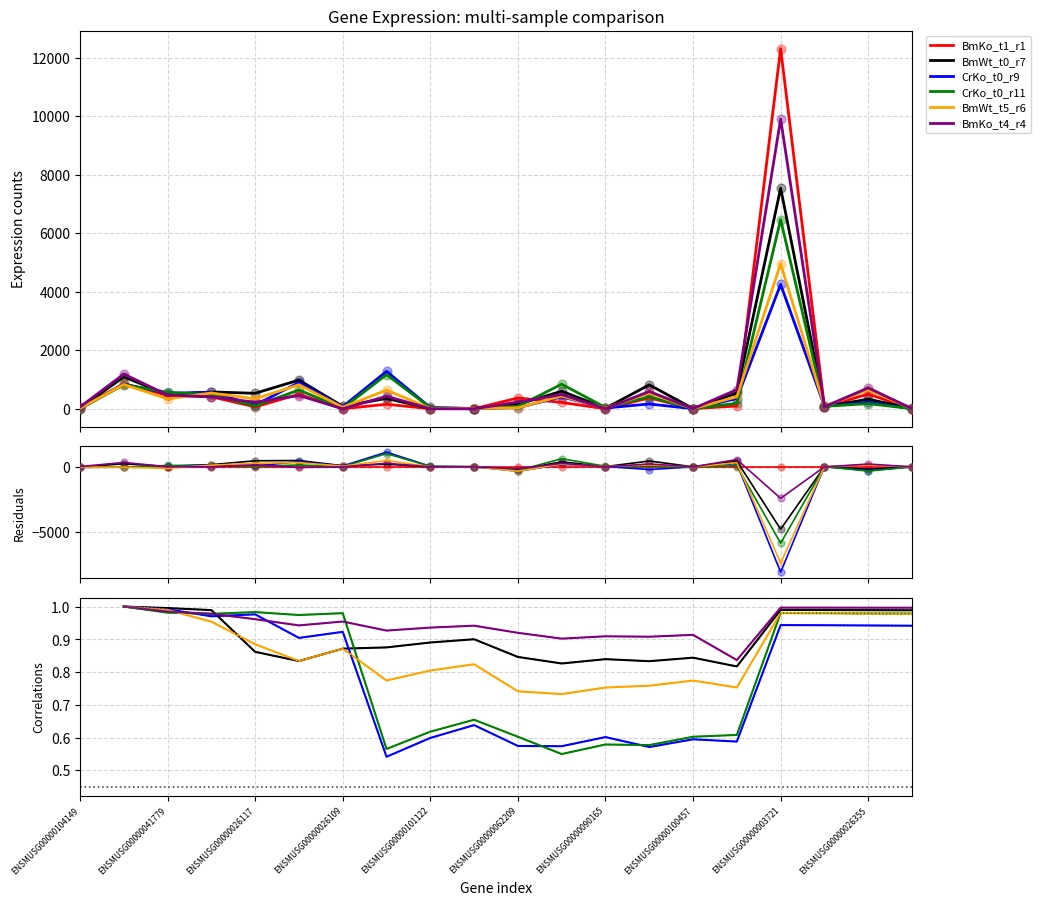

What is the total value across all series at ENSMUSG00000062209?

902